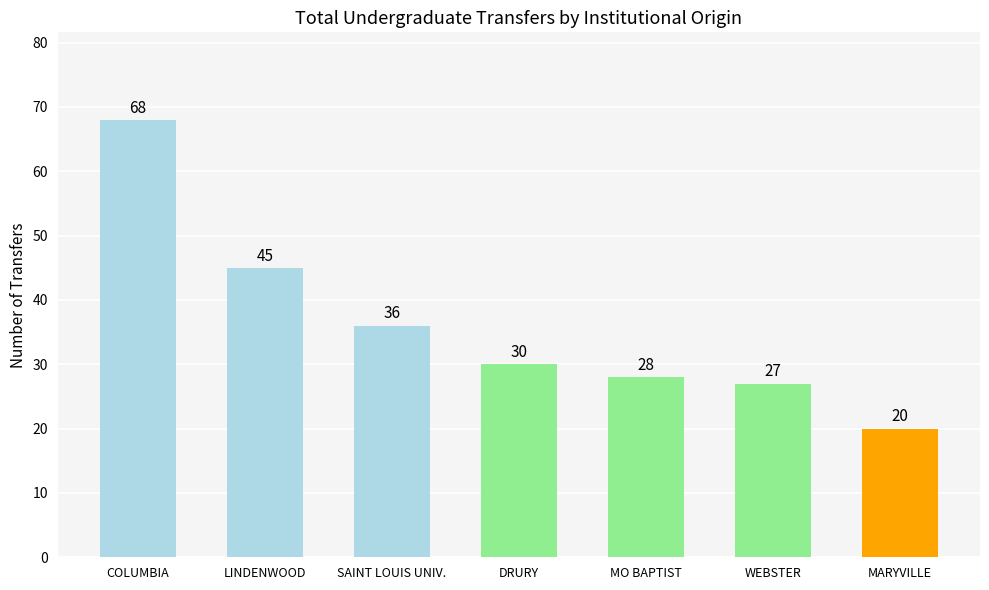

What is the approximate value at DRURY, to the nearest 10?

30